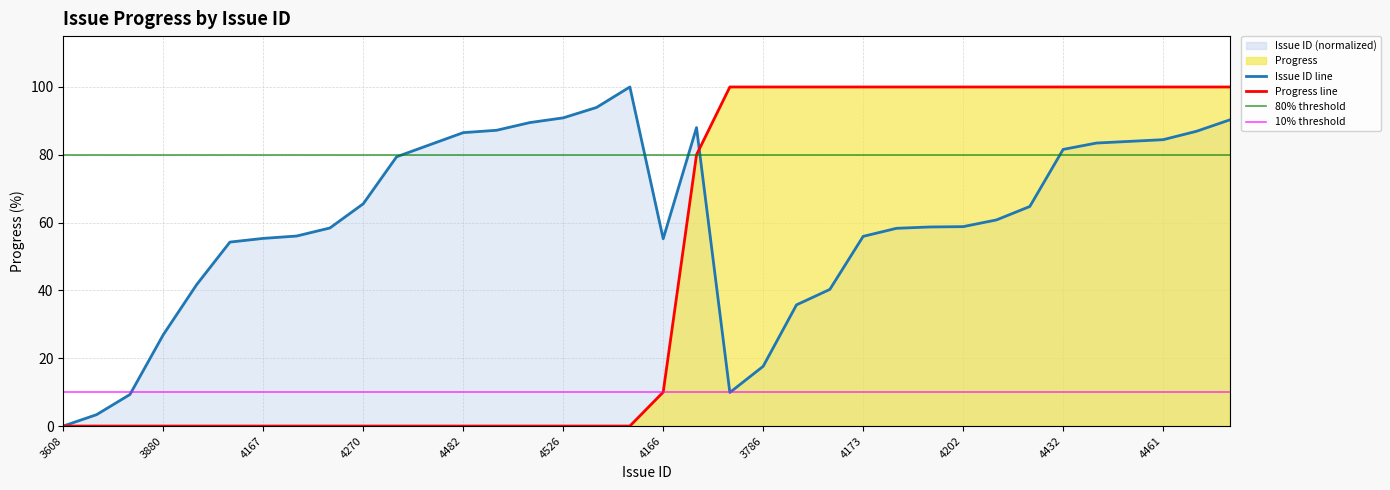

What is the sum of all Progress values?

1690.0